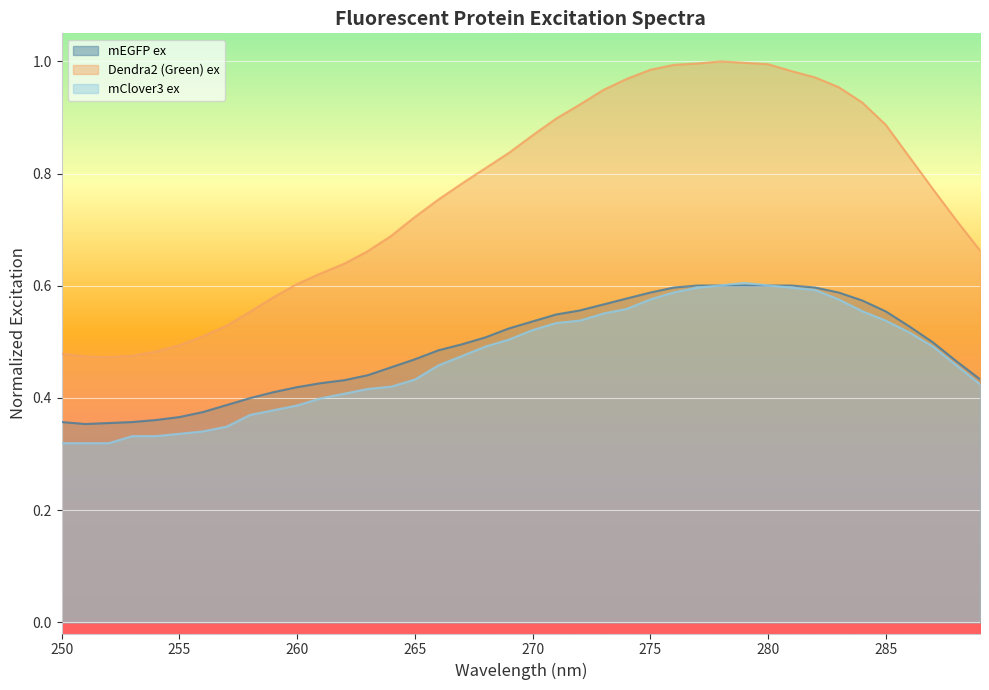

How many mClover3 ex values are between 0 and 1?

40